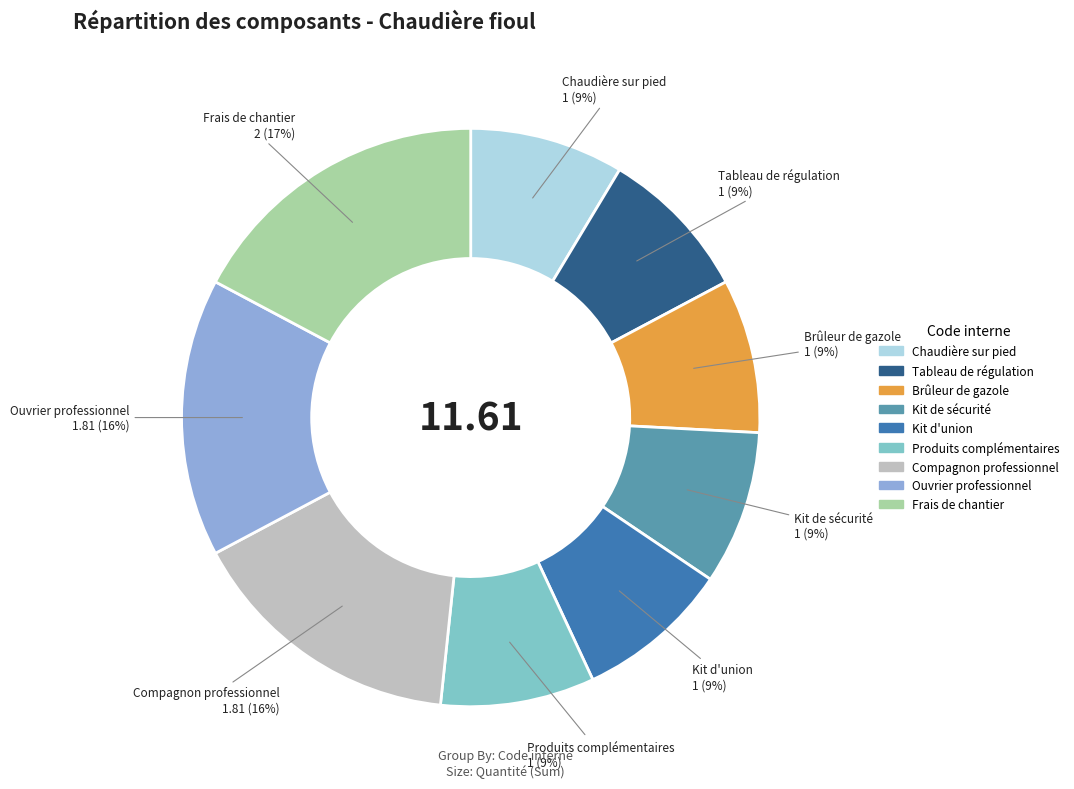

Do Kit de sécurité and Produits complémentaires together represent more than half of the pie?

No